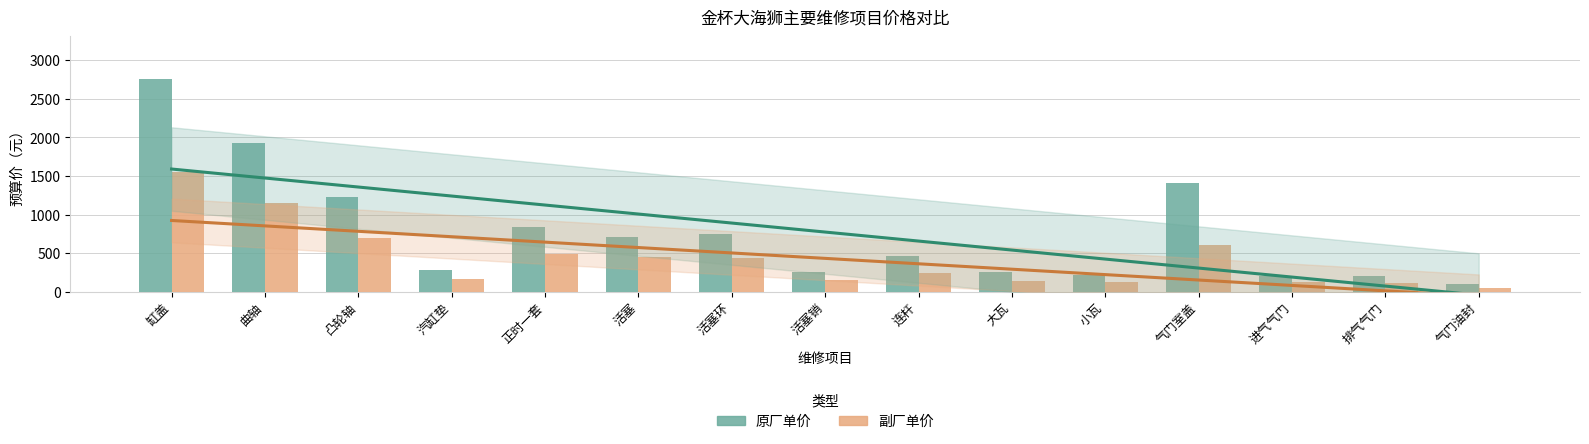

What is the total value across all series at 缸盖?

4310